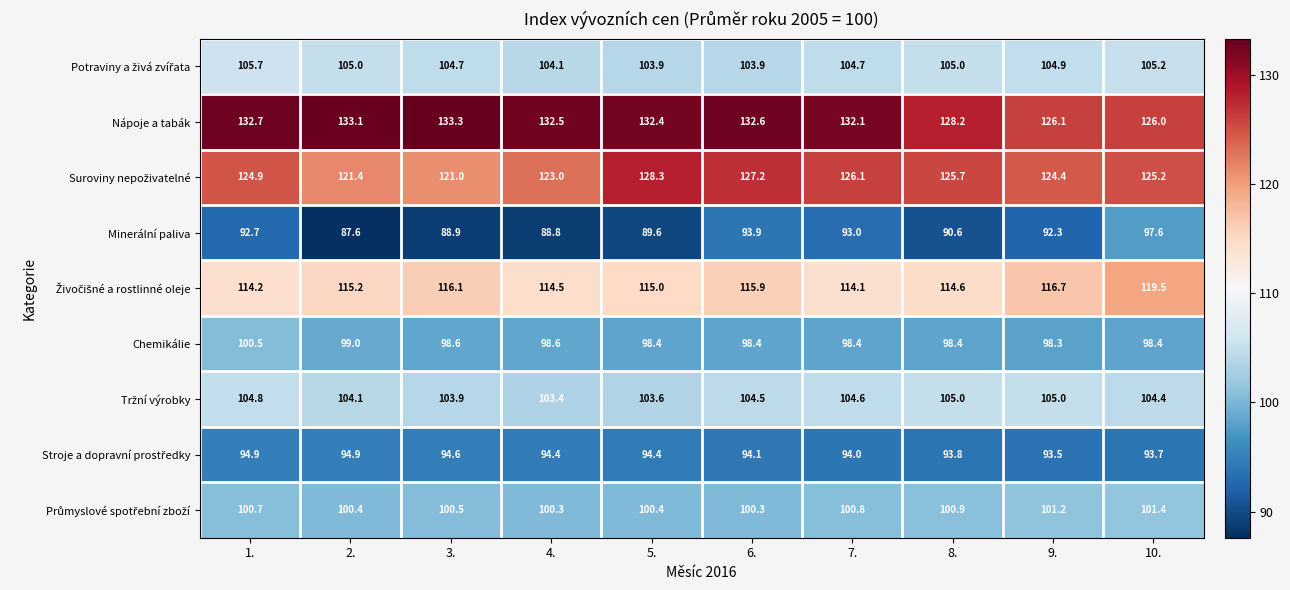

What is the total value across all series at 7.?

967.8